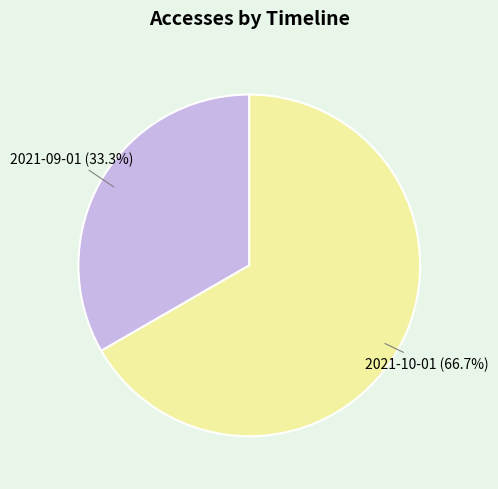

To the nearest percent, what is the combined percentage of 2021-10-01 and 2021-09-01?

100%